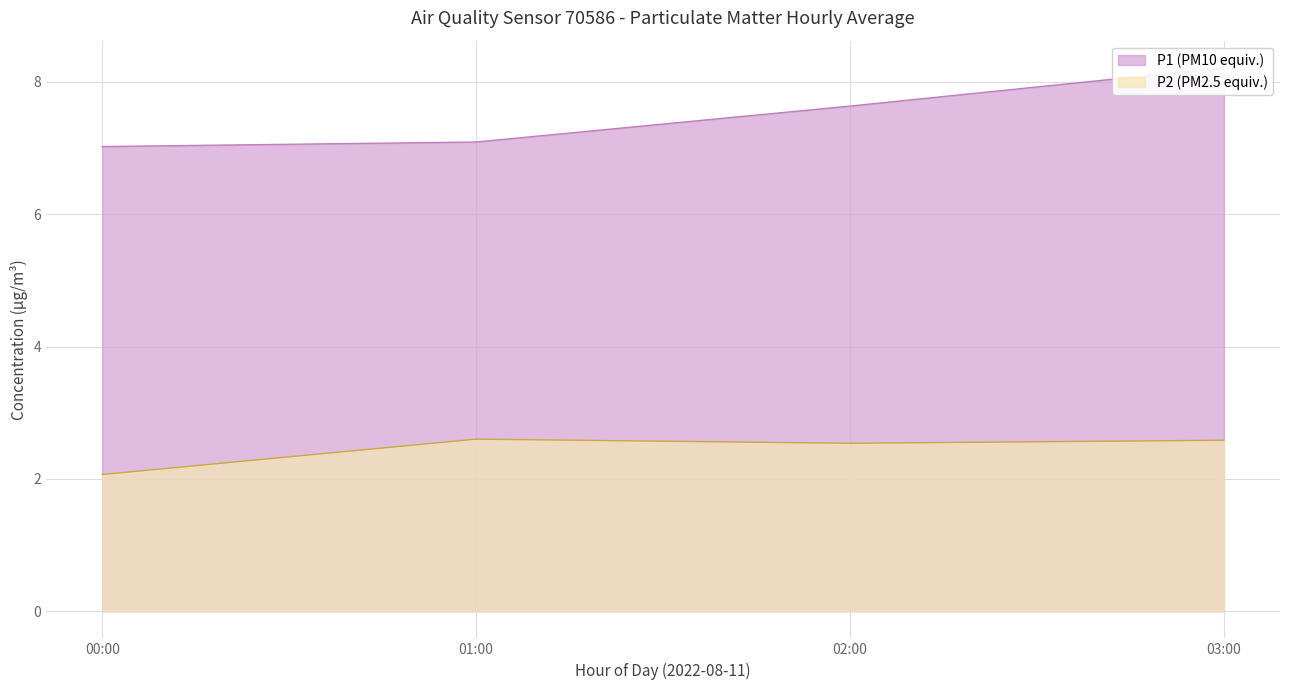

Where is the first local minimum for P2 (PM2.5 equiv.)?

02:00